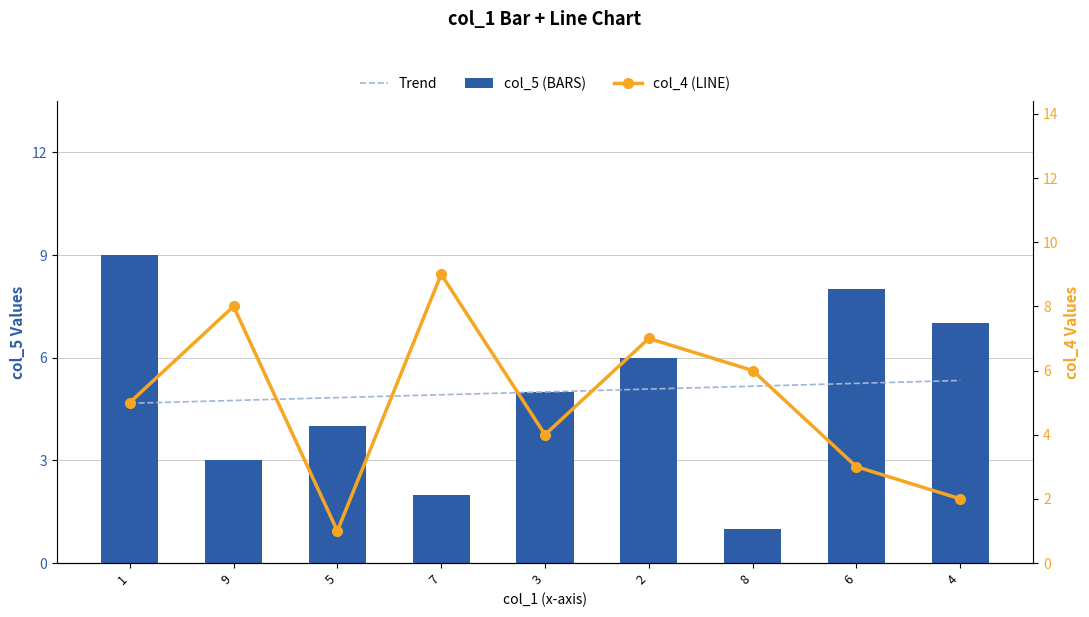

The value of col_5 (BARS) at 8 is 1.4. True or false?

False